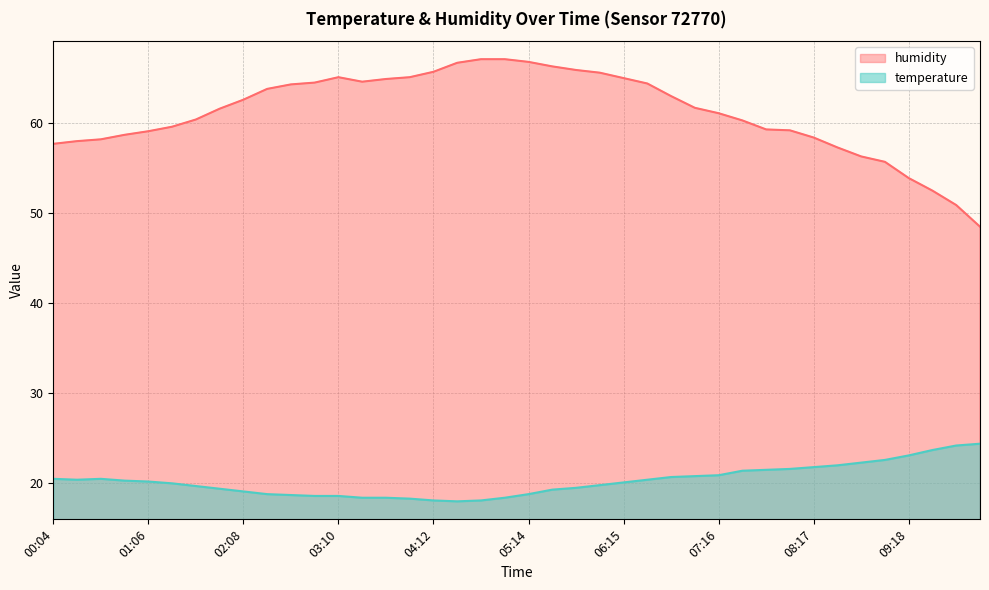

What is the greatest value displayed?

67.1